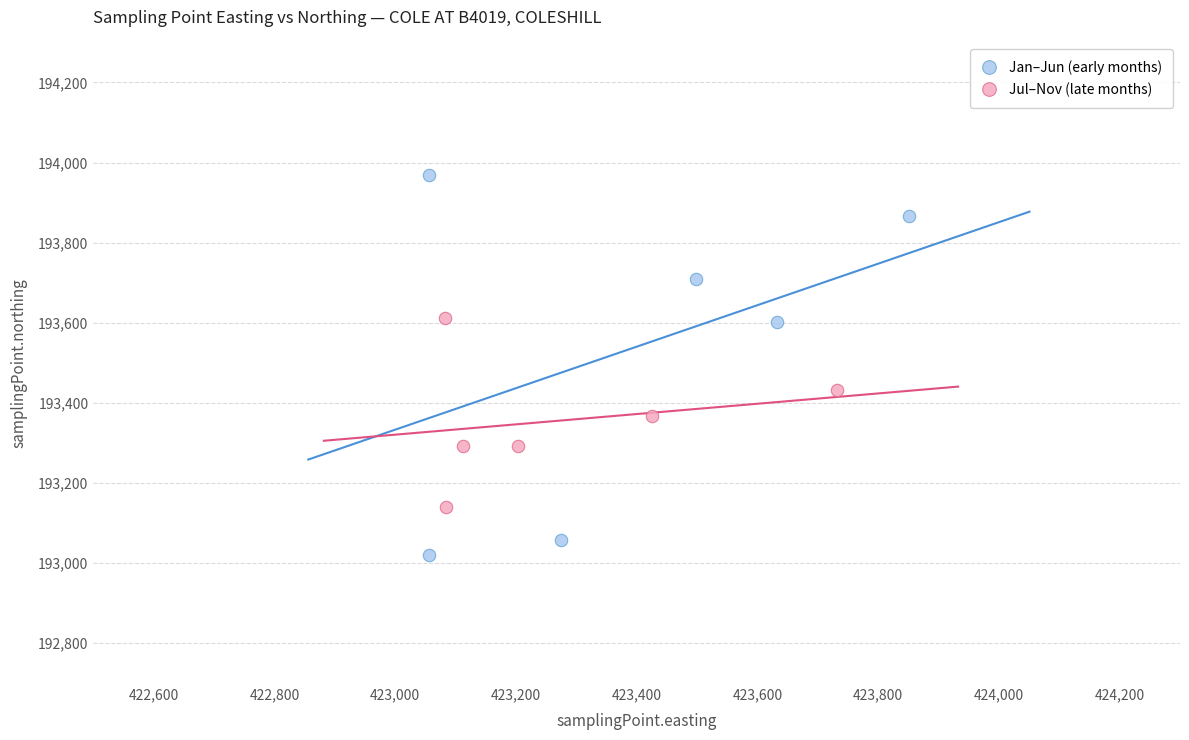

Which series contains the highest Y value?

Jan–Jun (early months)